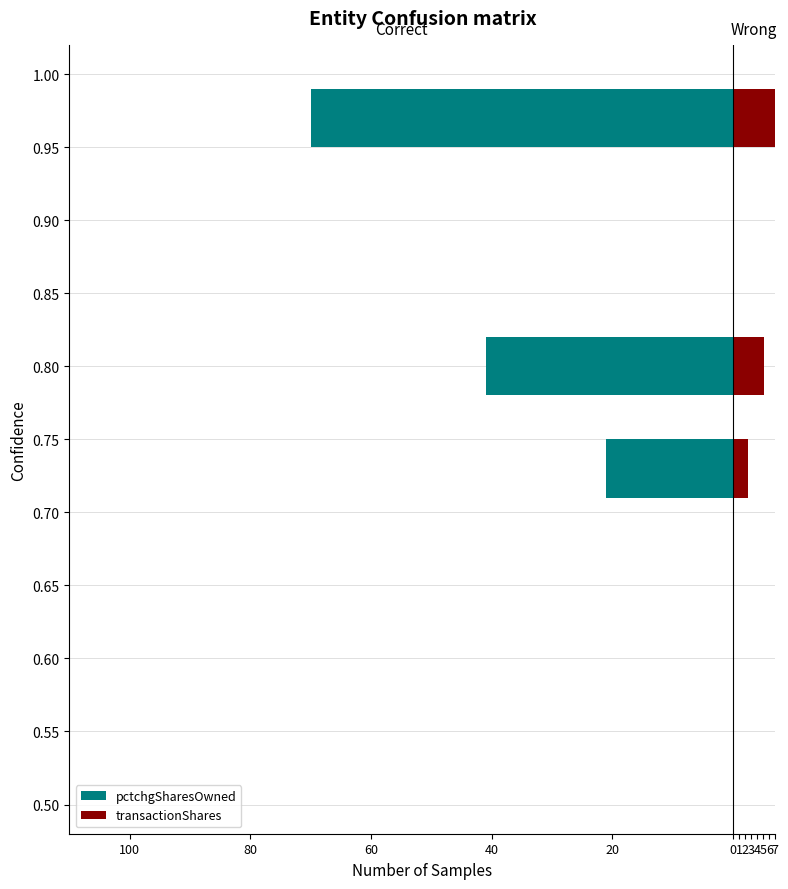

At 100, list the series in order from smallest to largest.

pctchgSharesOwned, transactionShares